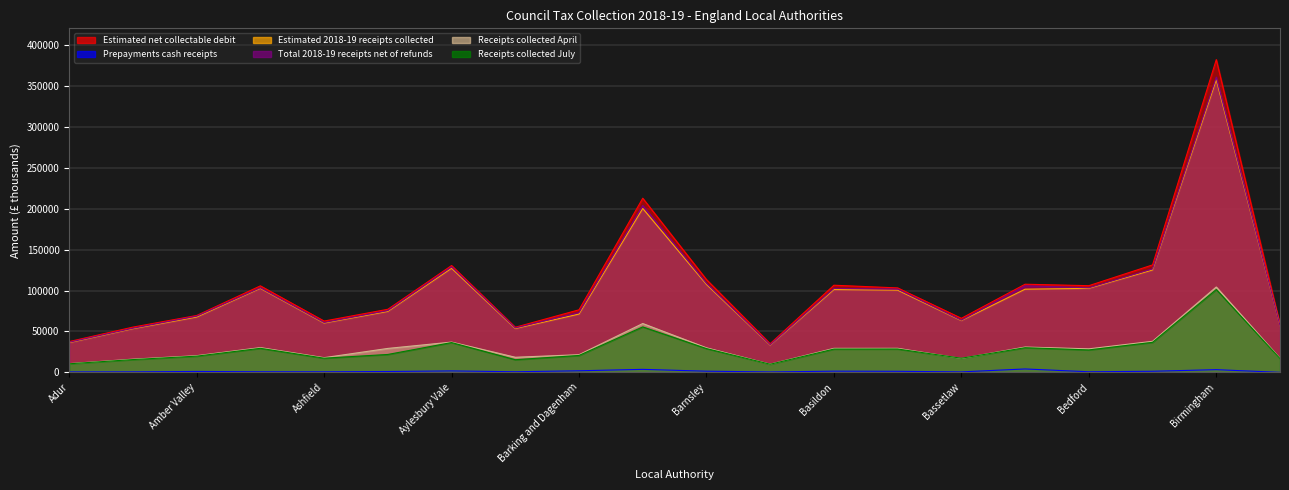

True or false: Estimated net collectable debit and Total 2018-19 receipts net of refunds cross at least once.

False